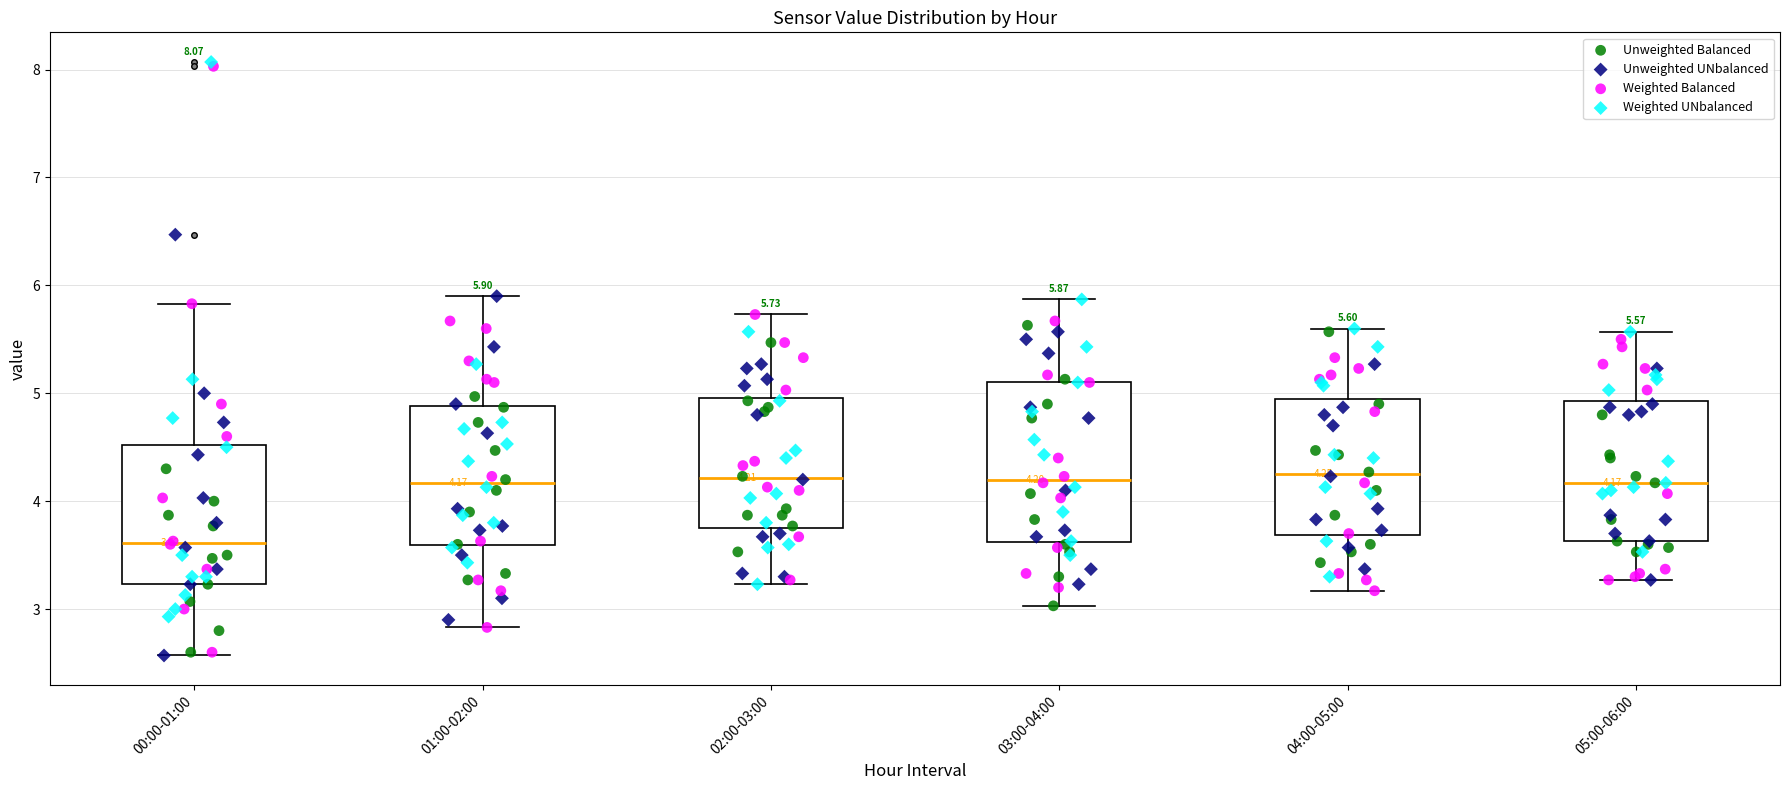

Which box is the tallest, from its lower edge to its upper edge?

03:00-04:00